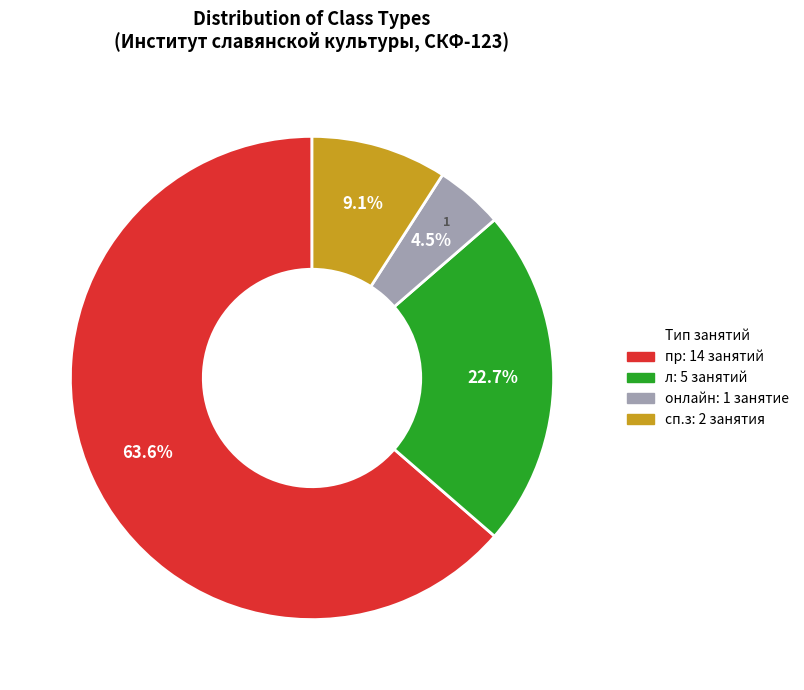

Is there any slice that represents more than half of the pie?

Yes